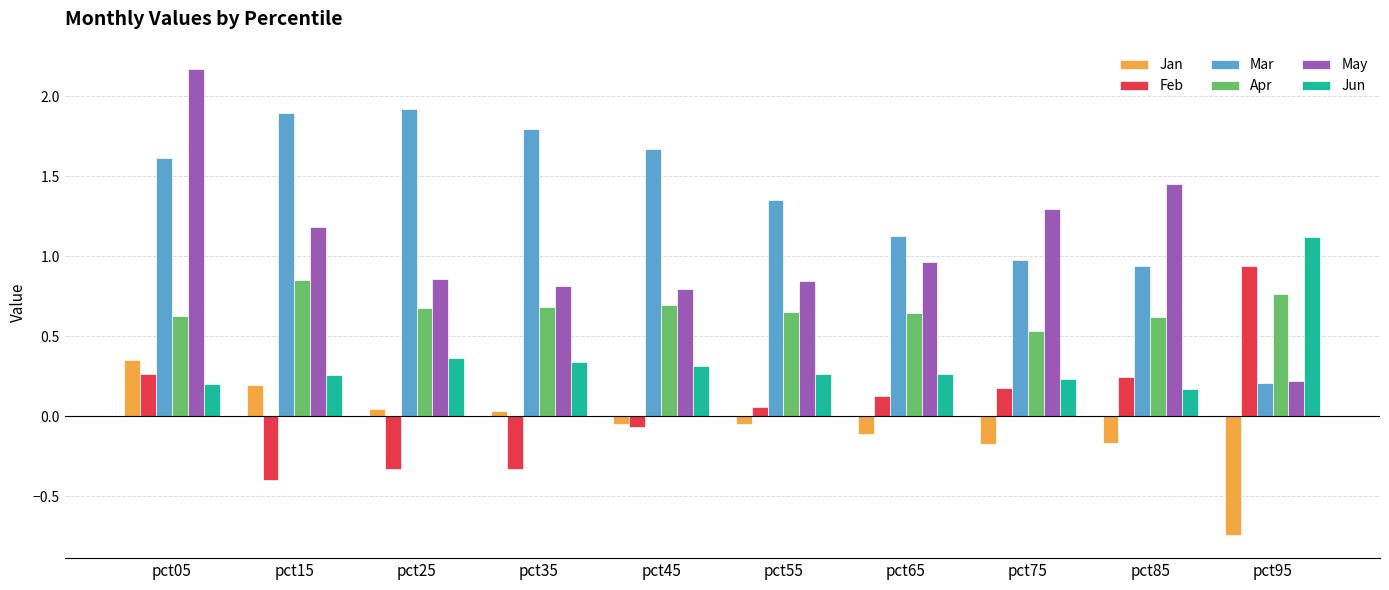

The Apr series shows 1.0 at pct05. True or false?

False